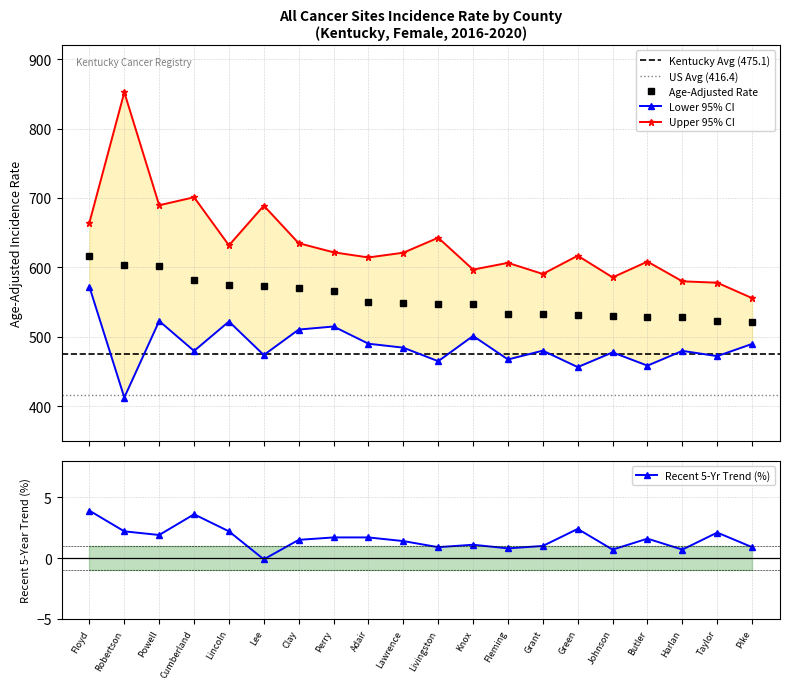

Where is the first local maximum for Lower 95% CI?

Powell